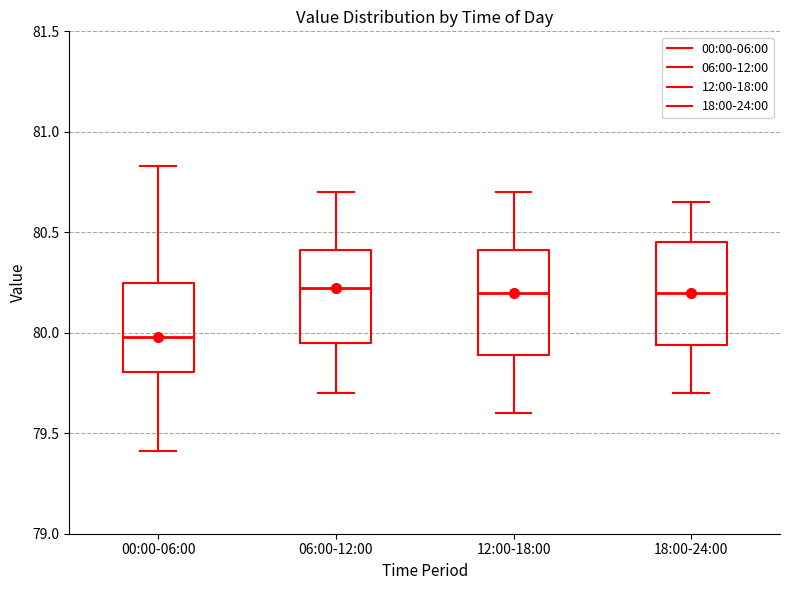

Reading left to right, read every box against the y-axis: the position of its median line, the range the box covers, and the ends of its whiskers. The values are not printed on the chart, so give them approximately, as read against the axis.

00:00-06:00: median 80.00, box 79.80 to 80.25, whiskers 79.40 to 80.85
06:00-12:00: median 80.25, box 79.95 to 80.40, whiskers 79.70 to 80.70
12:00-18:00: median 80.20, box 79.90 to 80.40, whiskers 79.60 to 80.70
18:00-24:00: median 80.20, box 79.95 to 80.45, whiskers 79.70 to 80.65